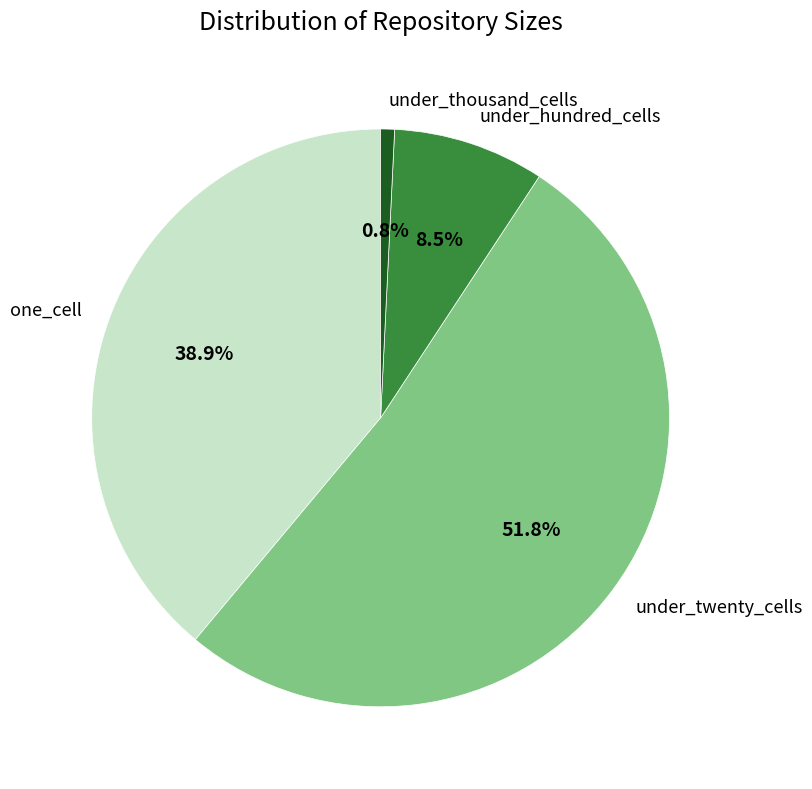

Count the number of slices in the pie.

4